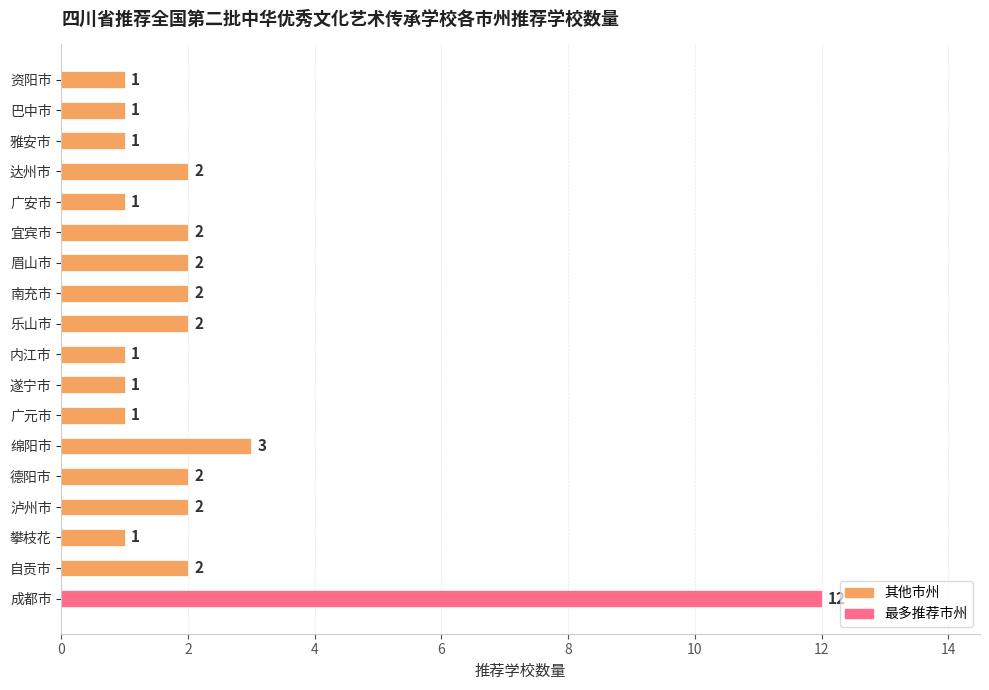

Which label corresponds to the largest value in the chart?

成都市